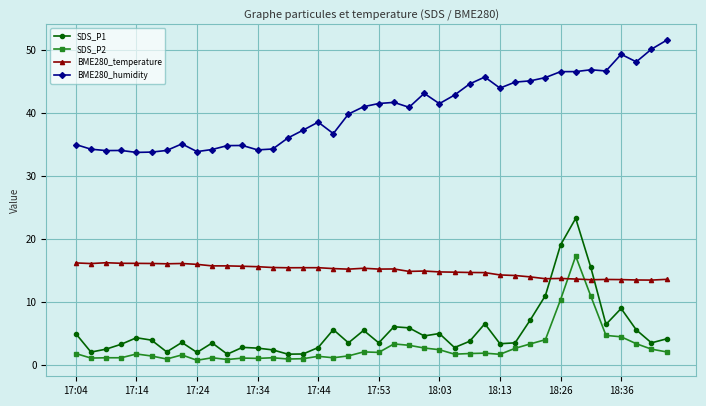

Which series has the largest range (max minus min)?

SDS_P1